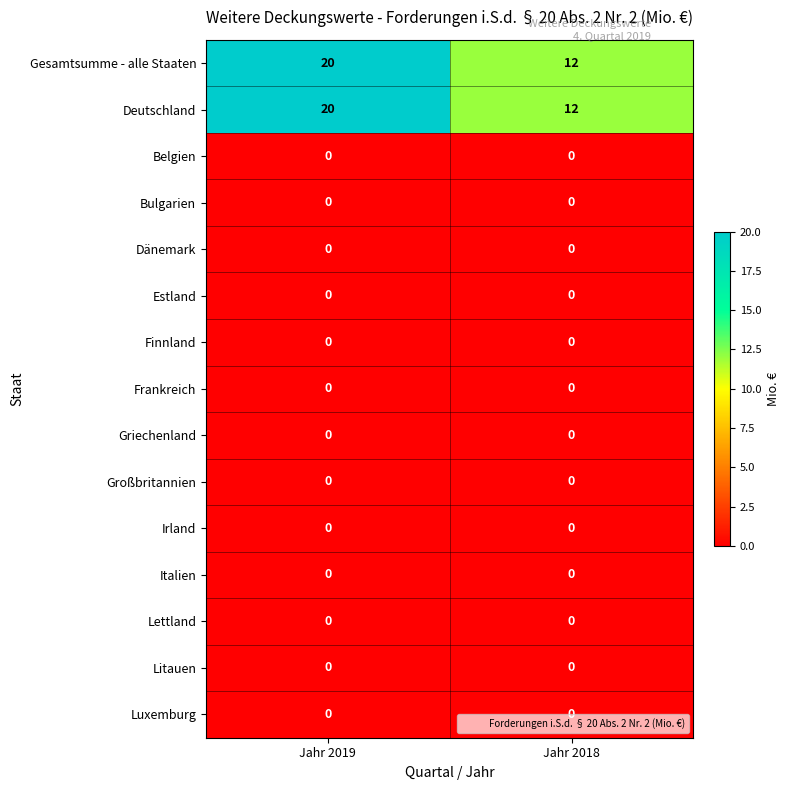

What is the total value across all series at Jahr 2018?

24